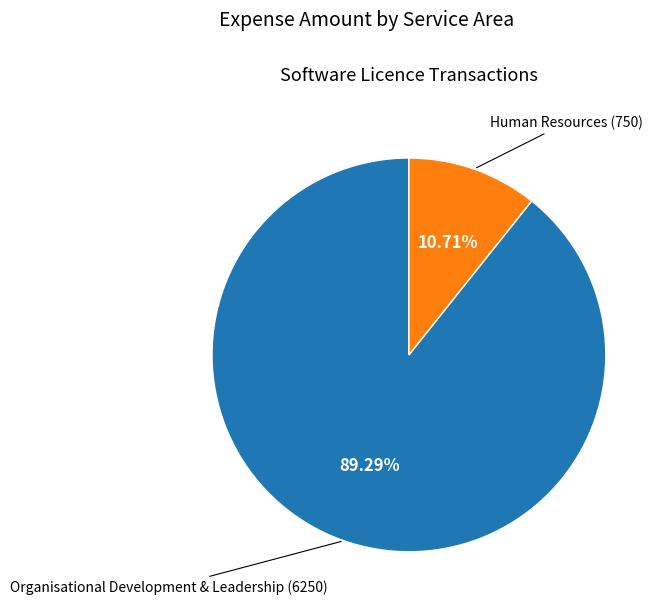

Is there any slice that represents more than half of the pie?

Yes